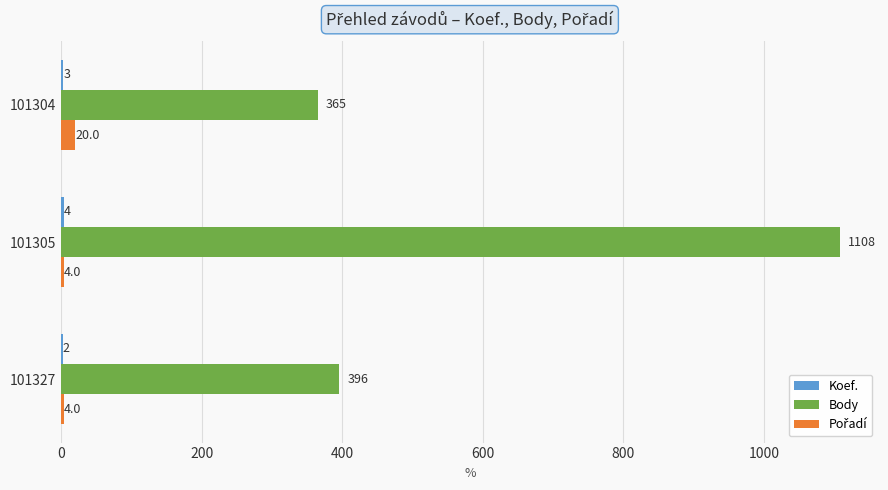

At which label is Body closest to 736?

101327